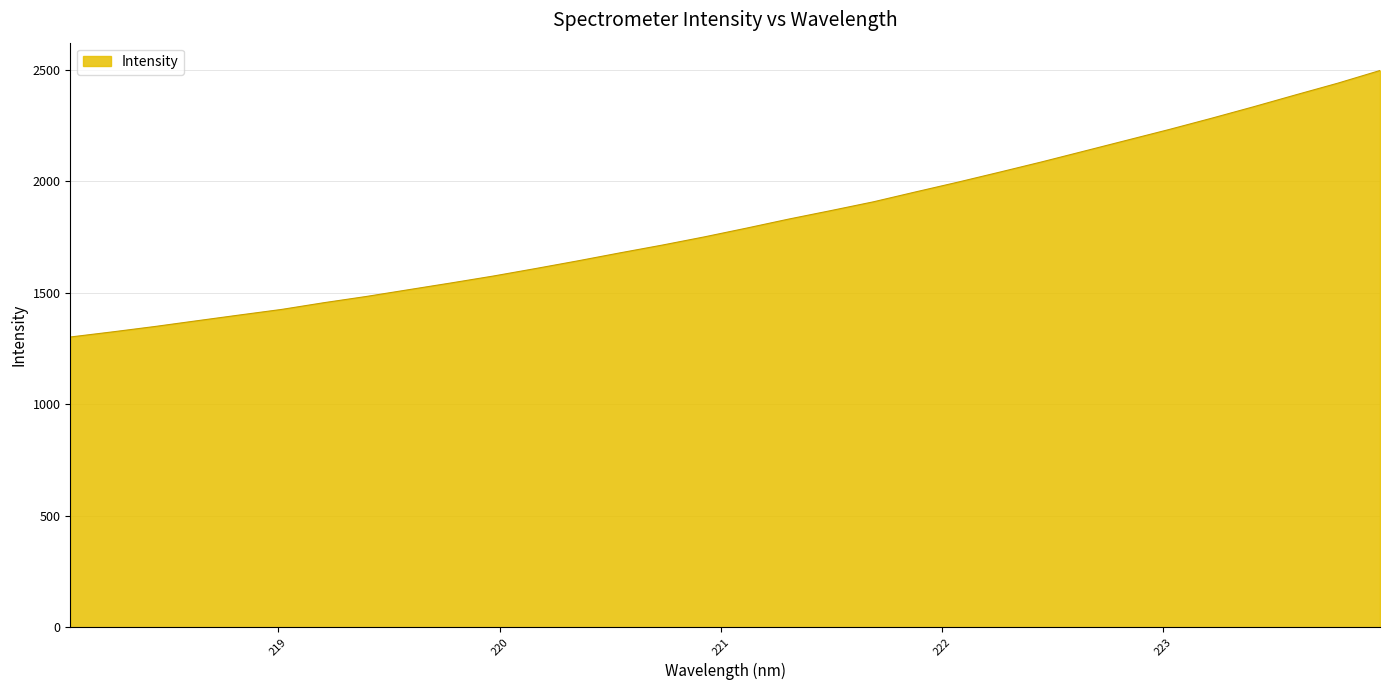

What is the greatest value displayed?

2496.6